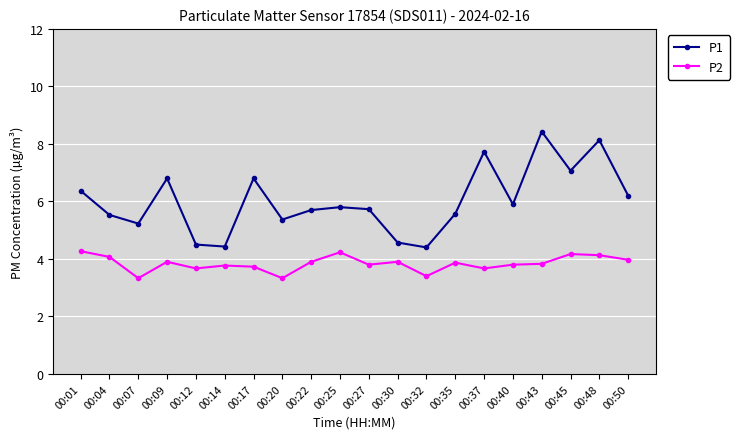

How many data points in P1 are less than 5?

4